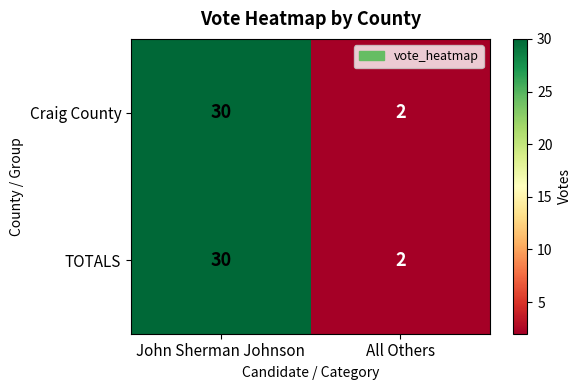

The value of Craig County at All Others is 3. True or false?

False